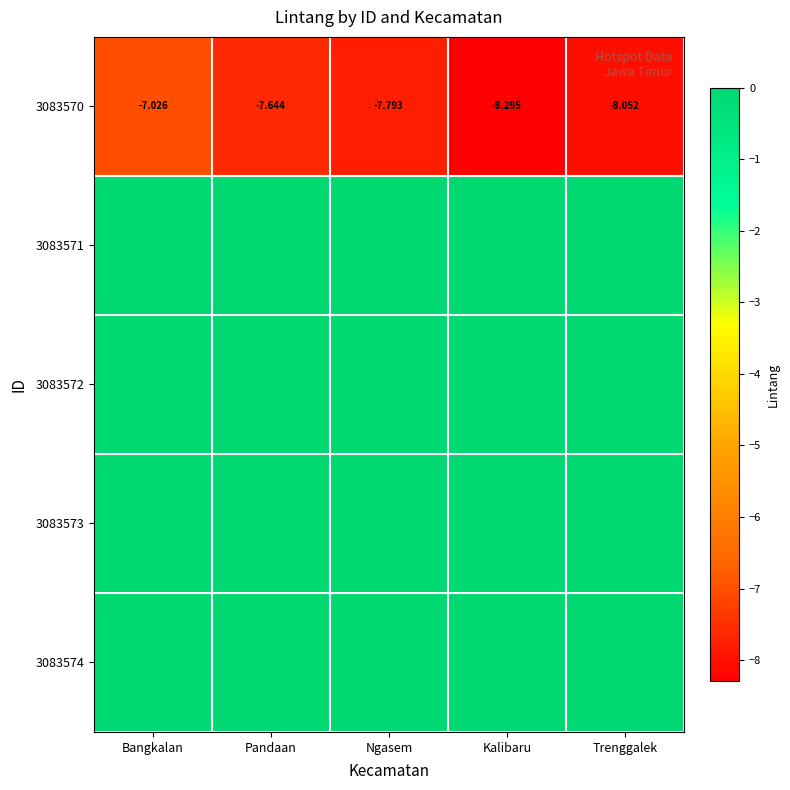

Rank the categories by 3083570 value from lowest to highest.

Kalibaru, Trenggalek, Ngasem, Pandaan, Bangkalan